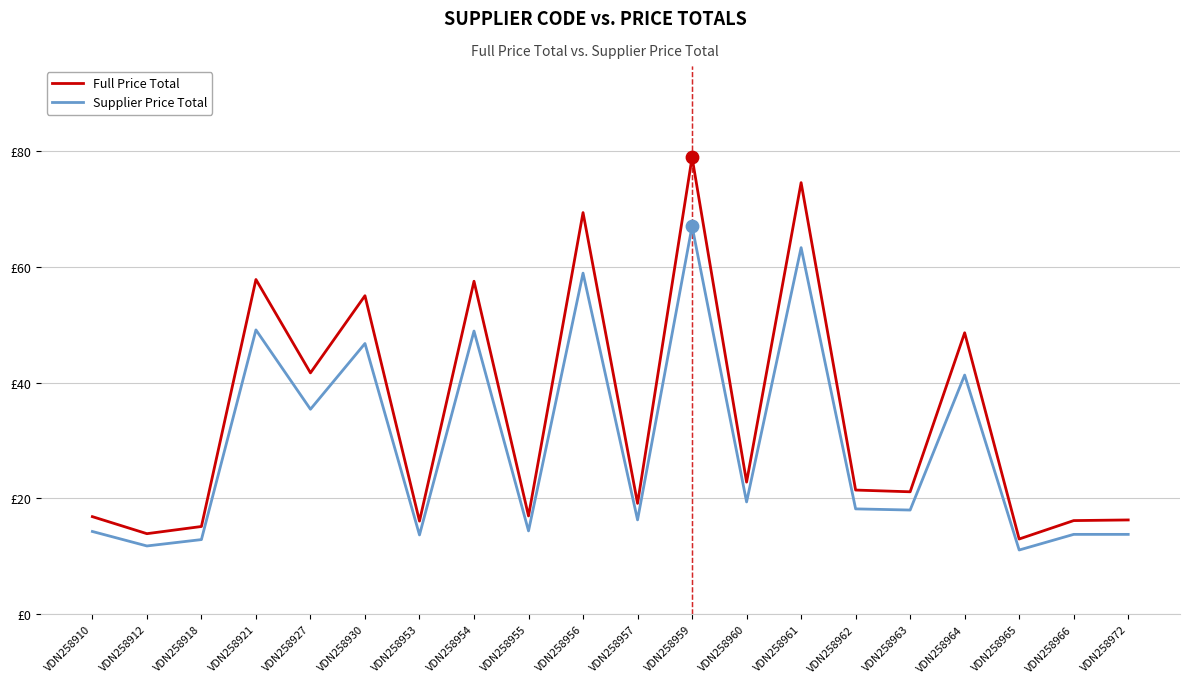

What is the total value across all series at VDN258954?

106.4